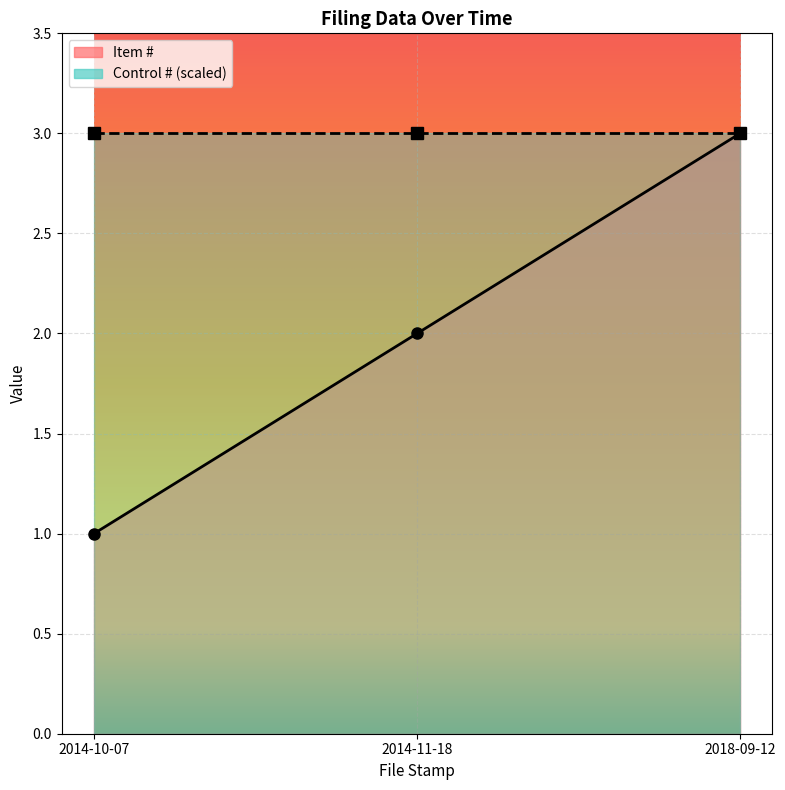

What position from the left is 2014-11-18?

2